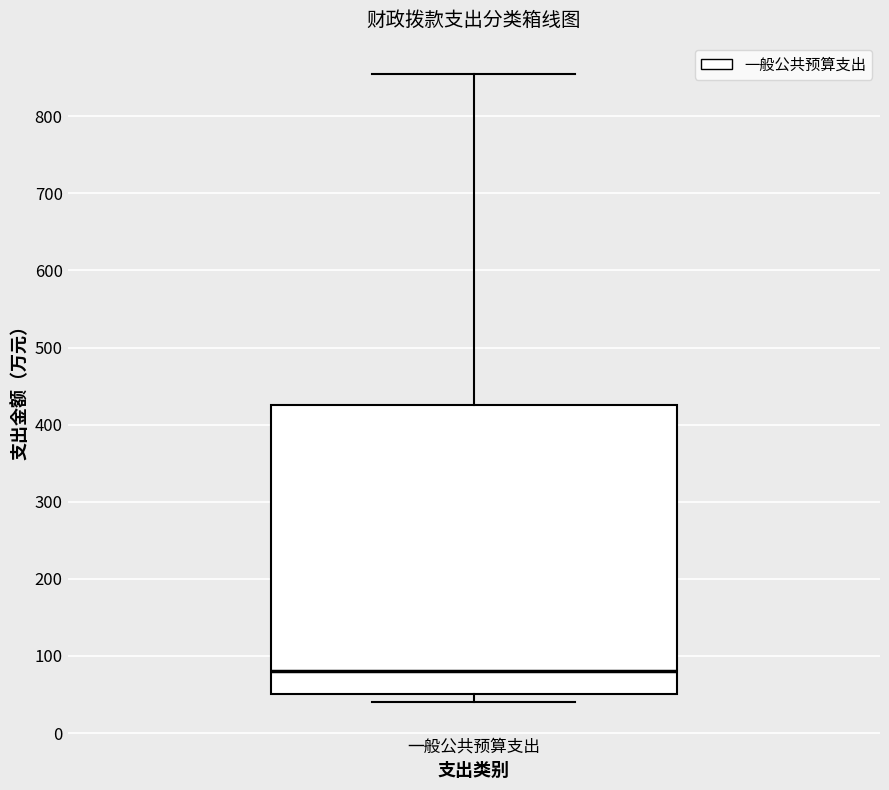

Read this box plot against the y-axis: the position of the median line, the range covered by the box, and the ends of both whiskers. The values are not printed on the chart, so give them approximately, as read against the axis.

median 80, box 50 to 430, whiskers 40 to 850